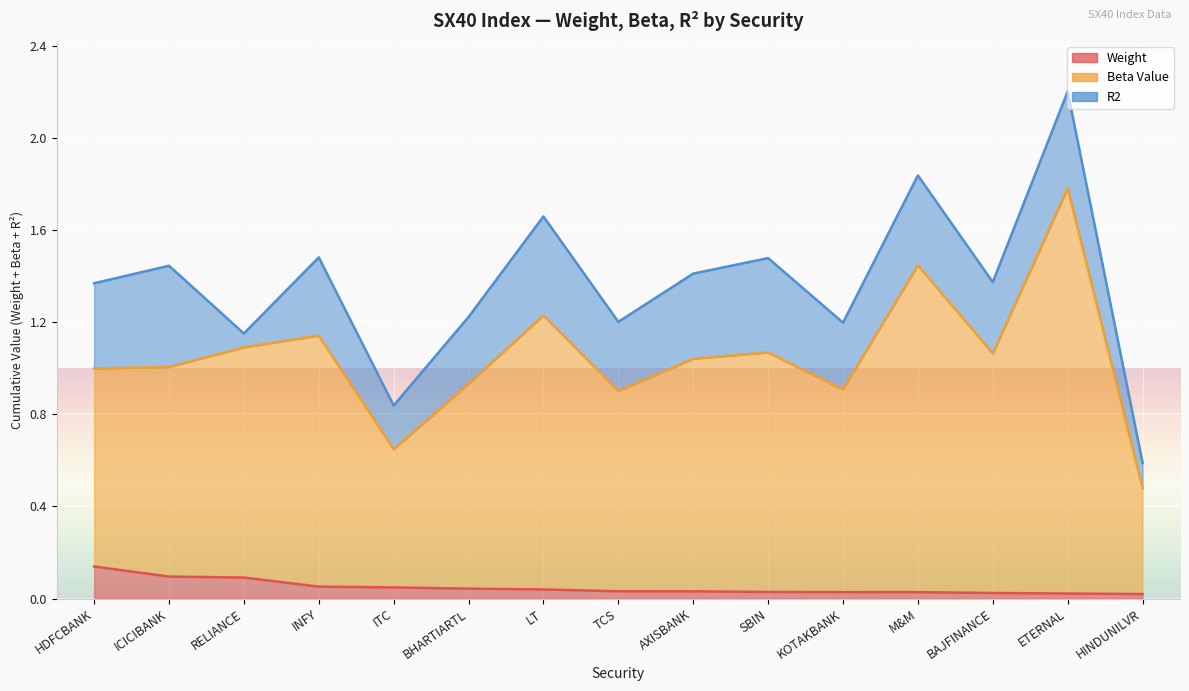

The value of Beta Value at SBIN is 0.4. True or false?

False